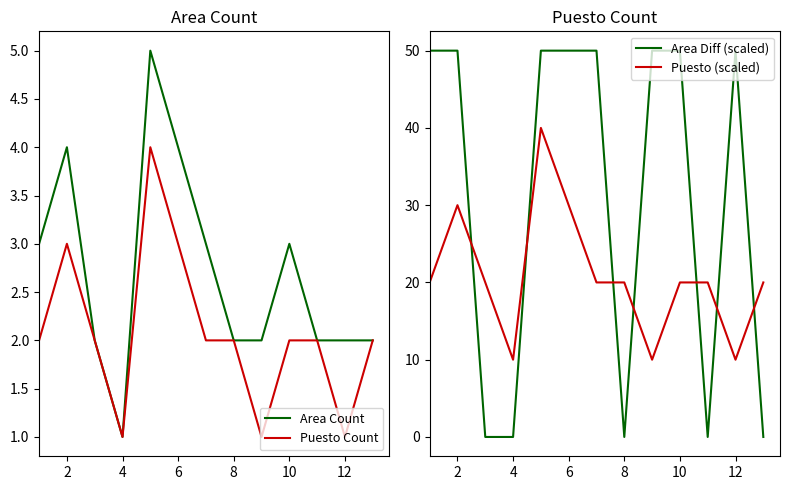

What is the highest value of the Area Count series?

5